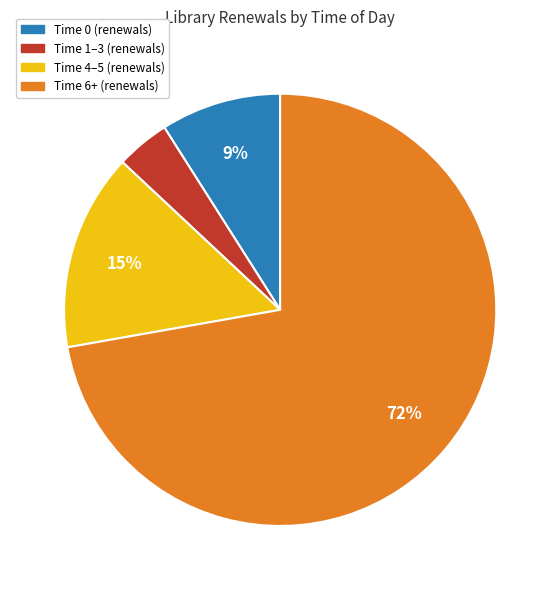

To the nearest percent, what is the average slice percentage?

25%